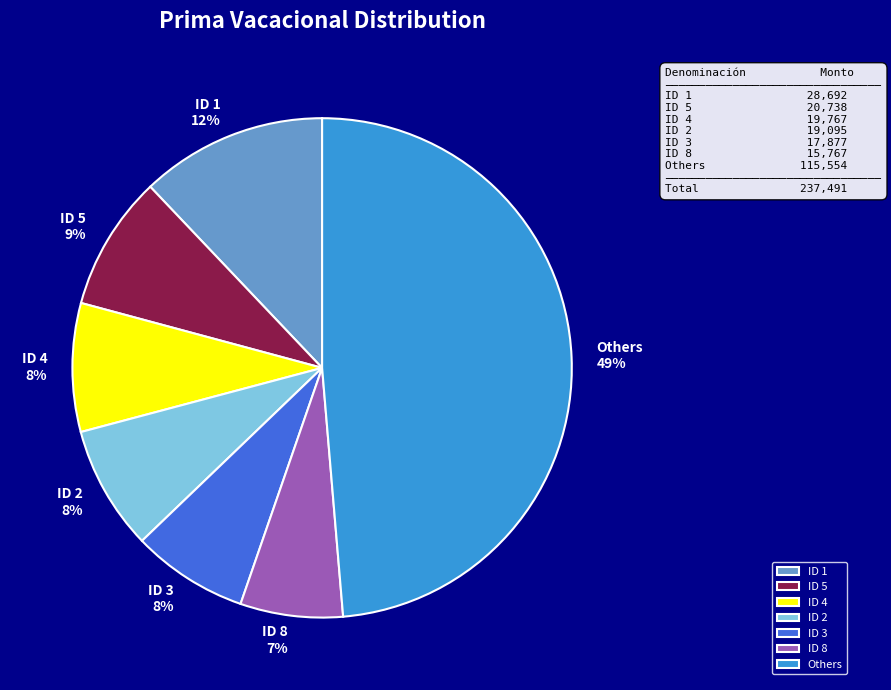

How many slices are in this pie chart?

7